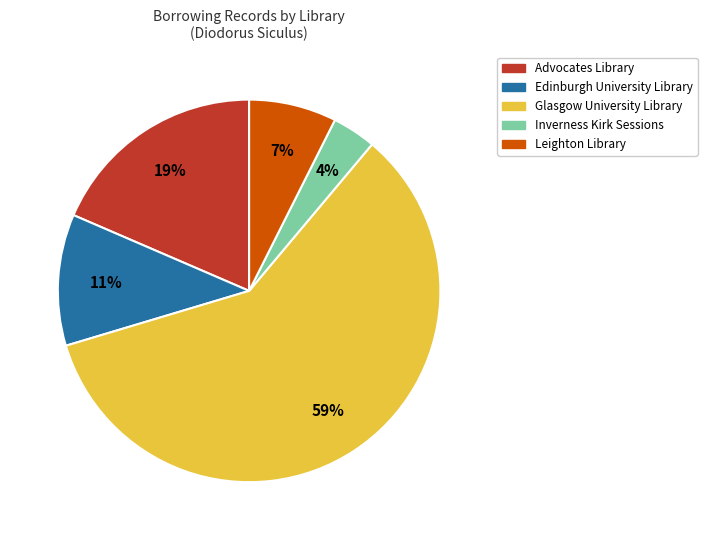

Is it true that Glasgow University Library is 55% of the pie?

False